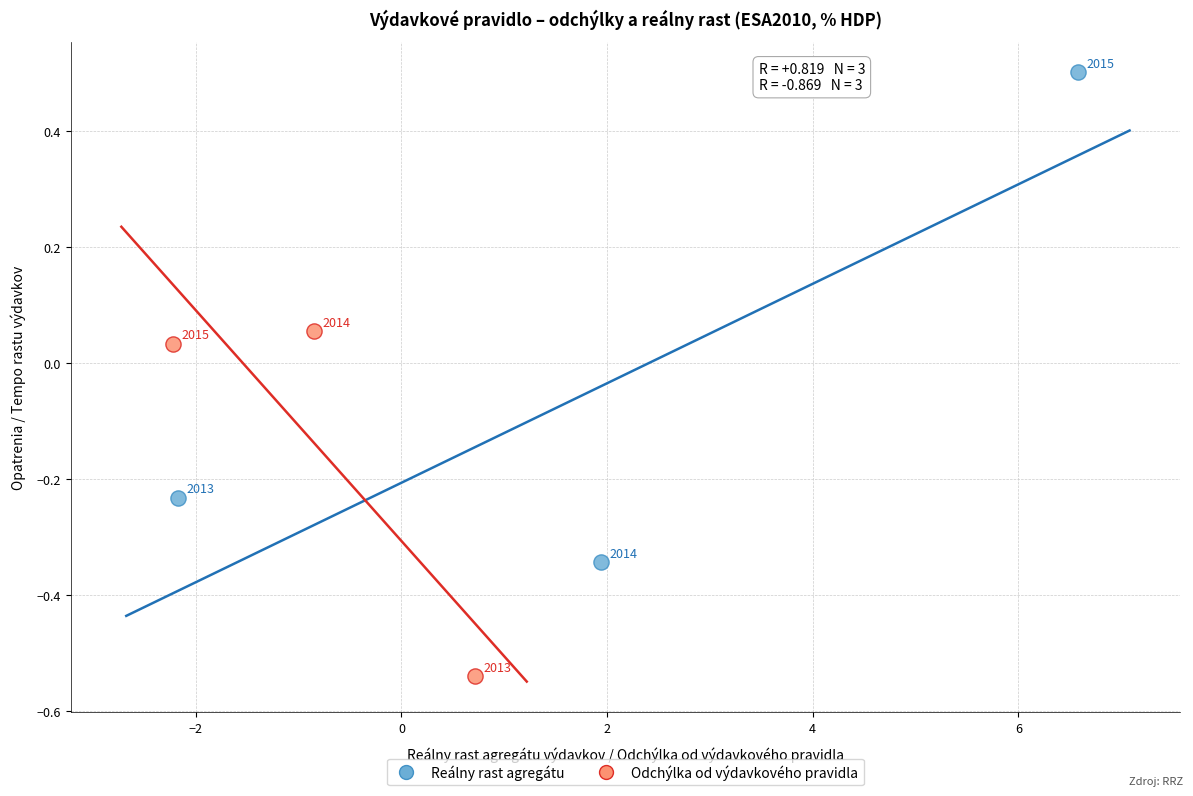

Which series has the largest Y range (max minus min)?

Reálny rast agregátu